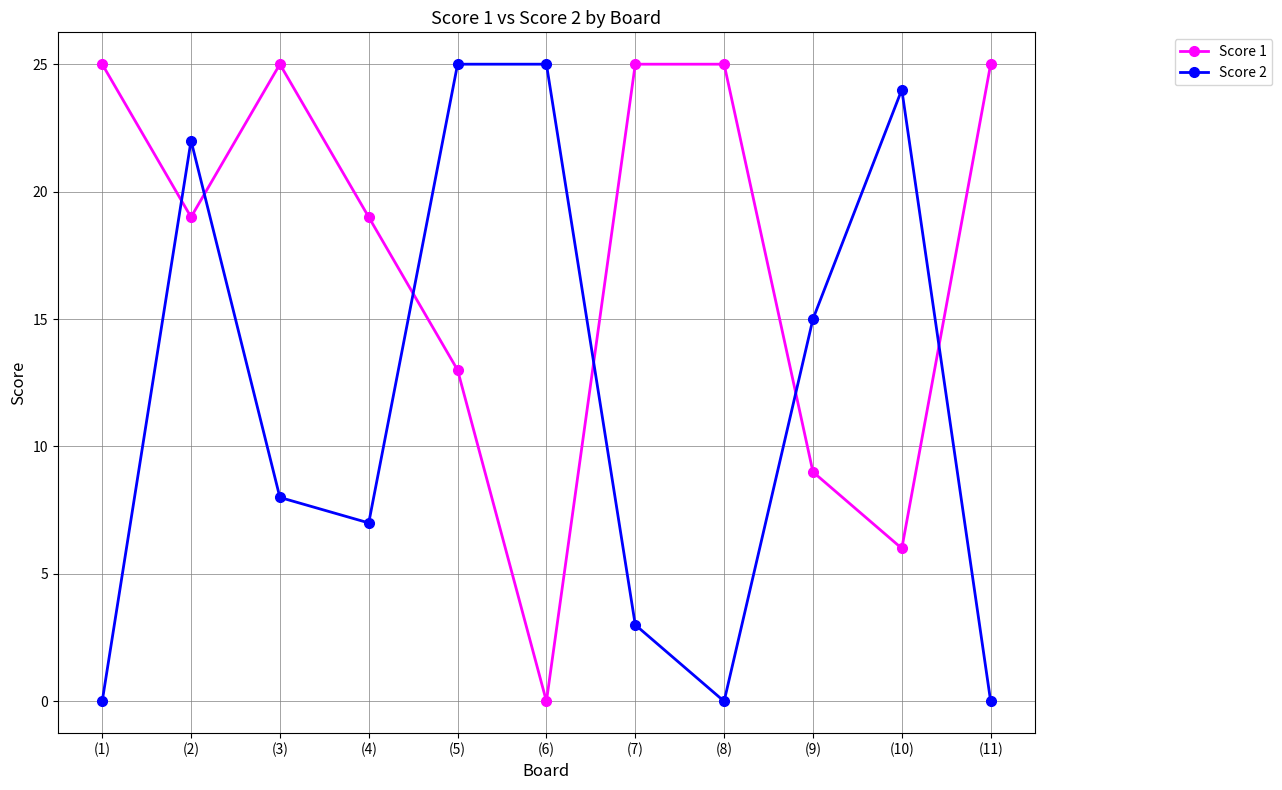

How many distinct data groups are displayed?

2